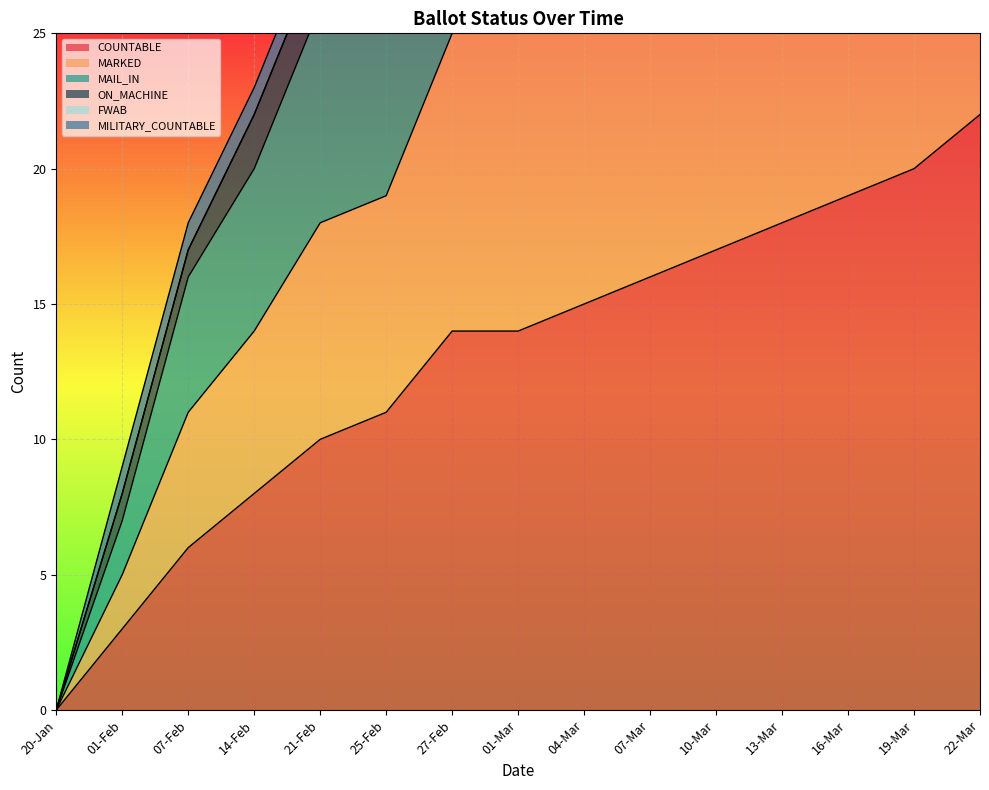

Rank the series at 07-Mar from lowest to highest value.

COUNTABLE, MARKED, MAIL_IN